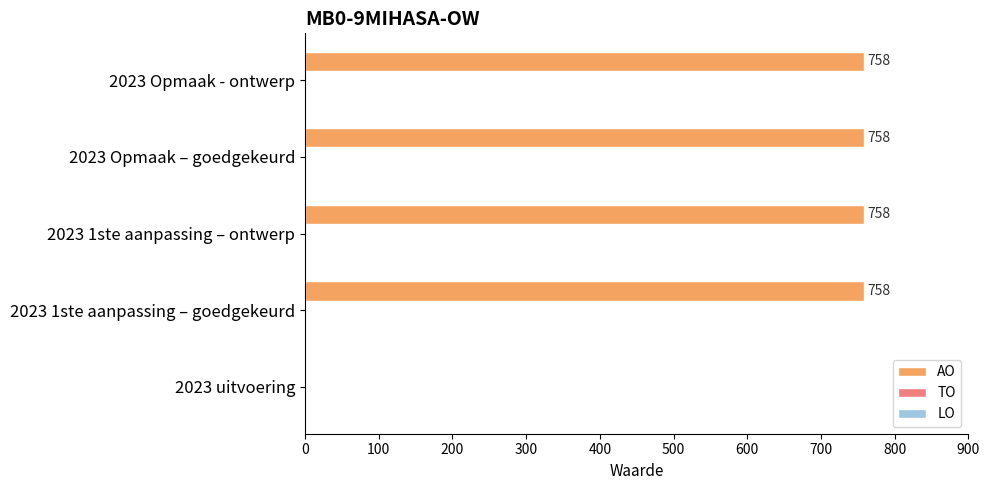

Approximately how many times larger is the value at 2023 1ste aanpassing – goedgekeurd compared to 2023 1ste aanpassing – ontwerp?

1.0